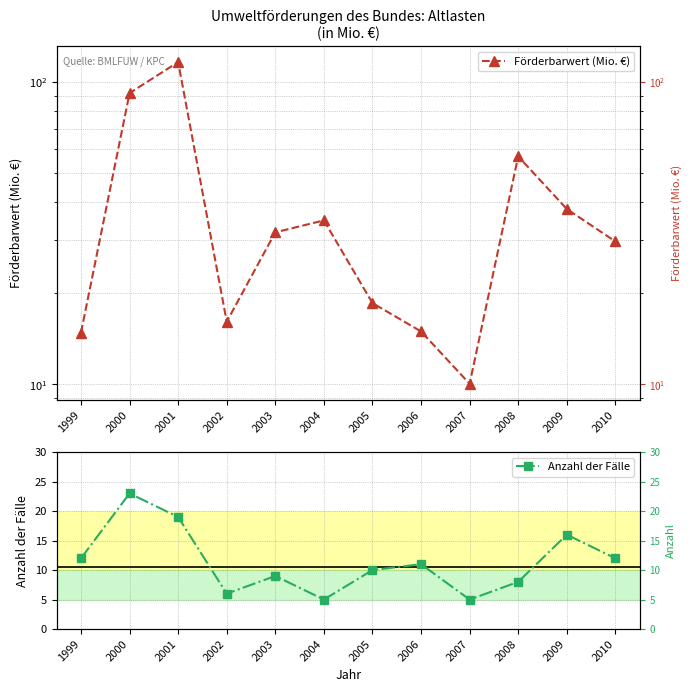

The value of Förderbarwert (Mio. €) at 2003 is 51.2. True or false?

False